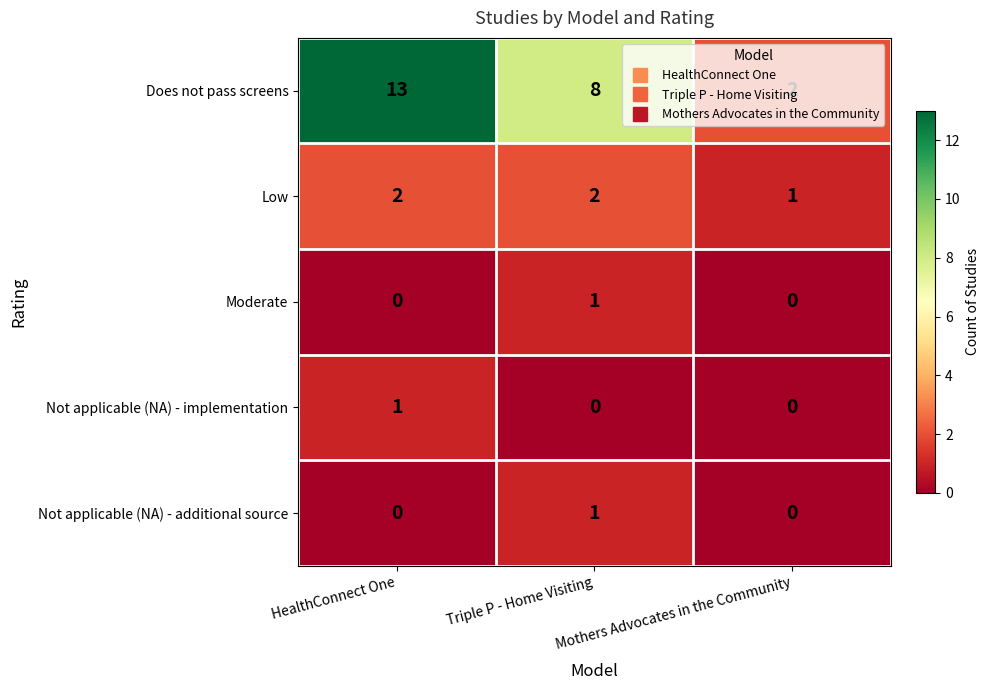

What is the maximum value shown in the chart?

13